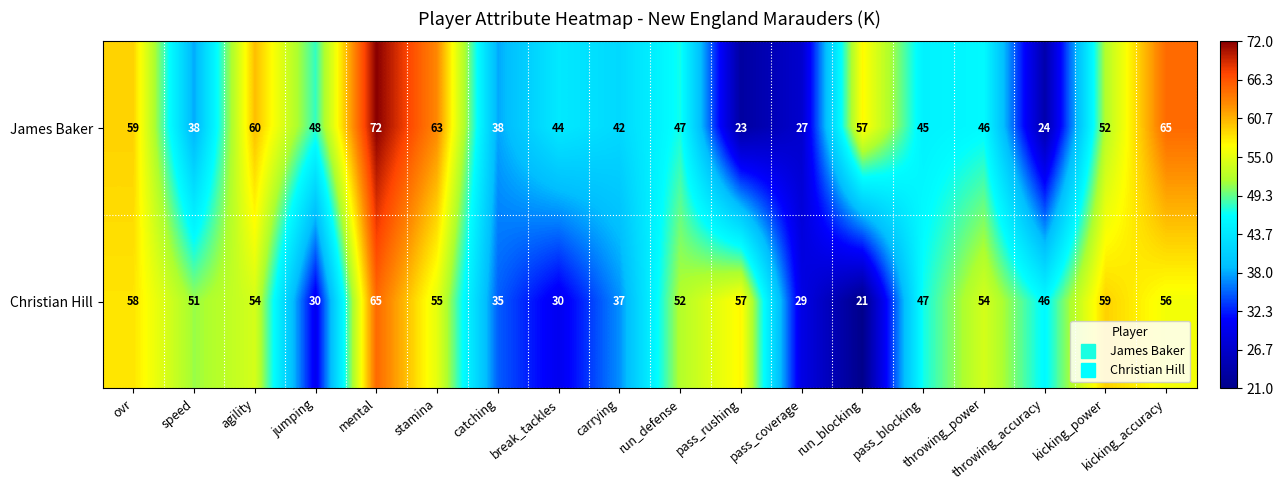

Count the number of categories in the chart.

18